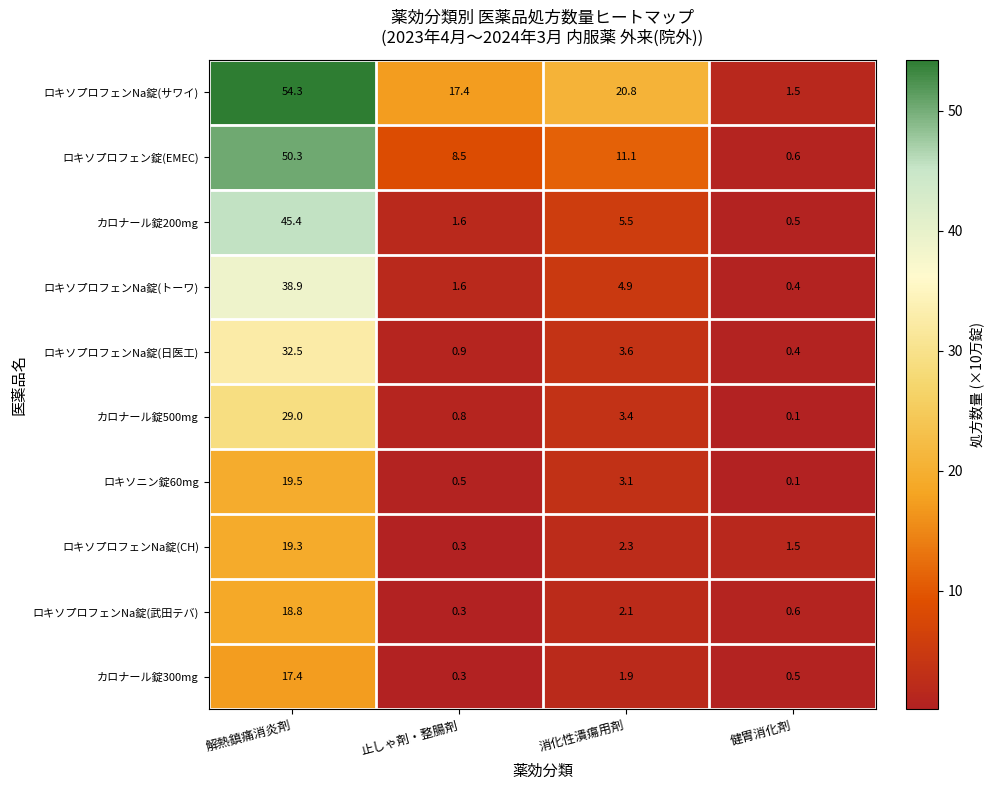

What is the maximum value shown in the chart?

54.3